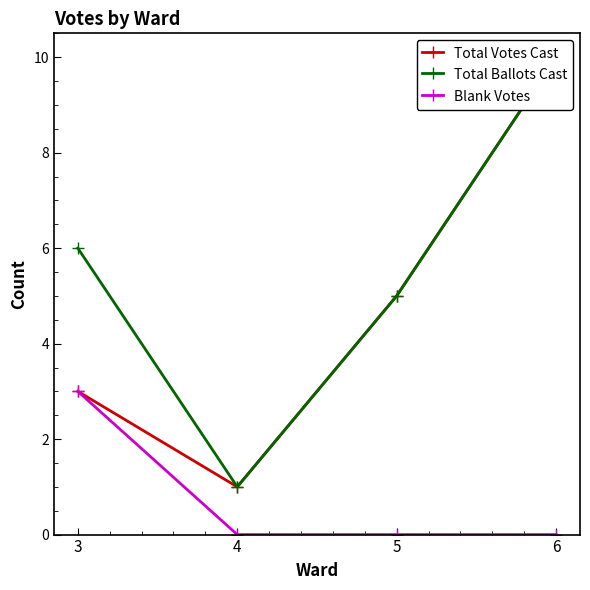

What is the spread (max minus min) of values at 6?

10